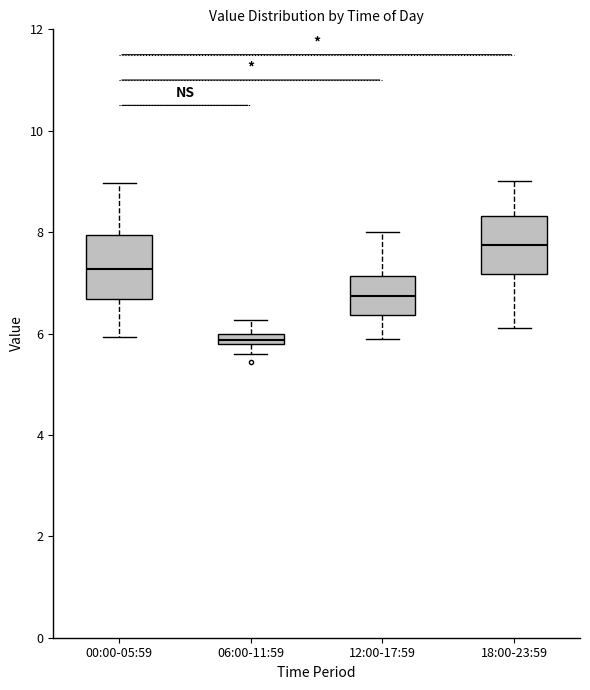

Which box's median line is the lowest?

06:00-11:59